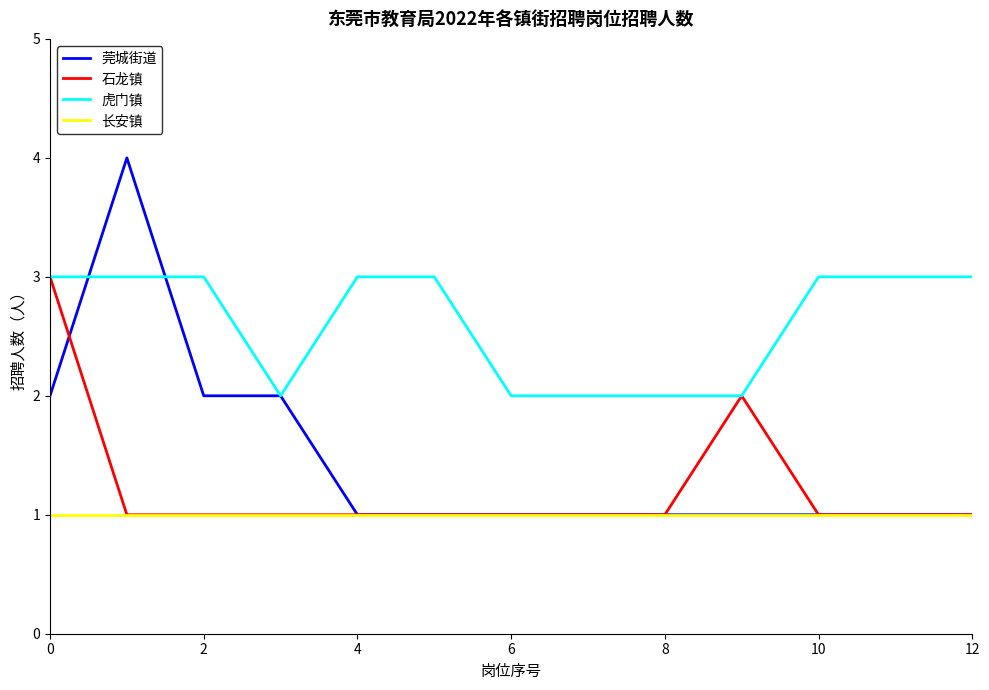

True or false: 长安镇 and 虎门镇 intersect in this chart.

False